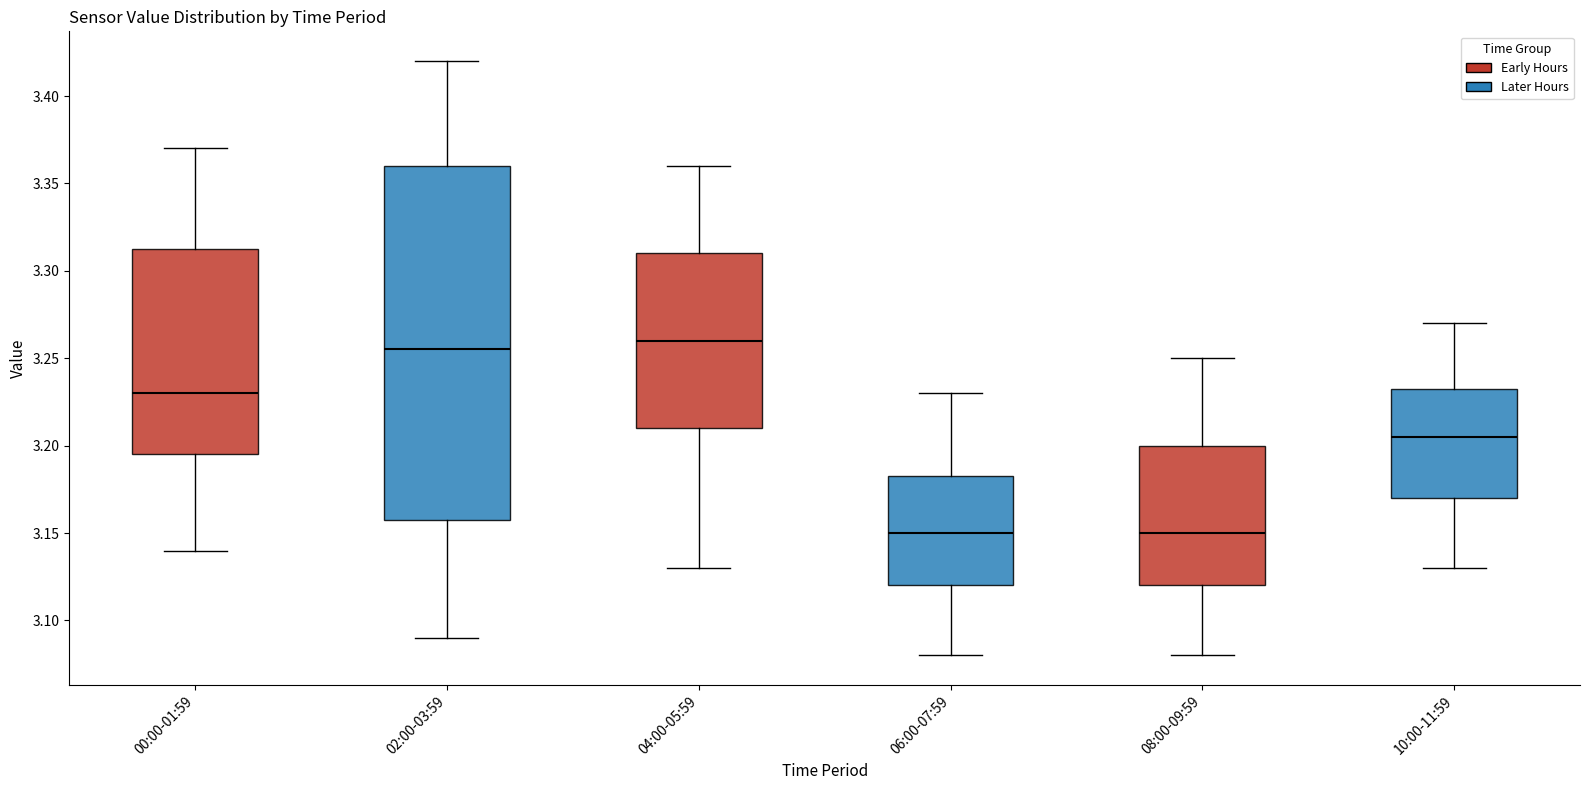

Where does the median line of the box for 00:00-01:59 sit on the y-axis? The values are not printed on the chart, so give them approximately, as read against the axis.

3.230